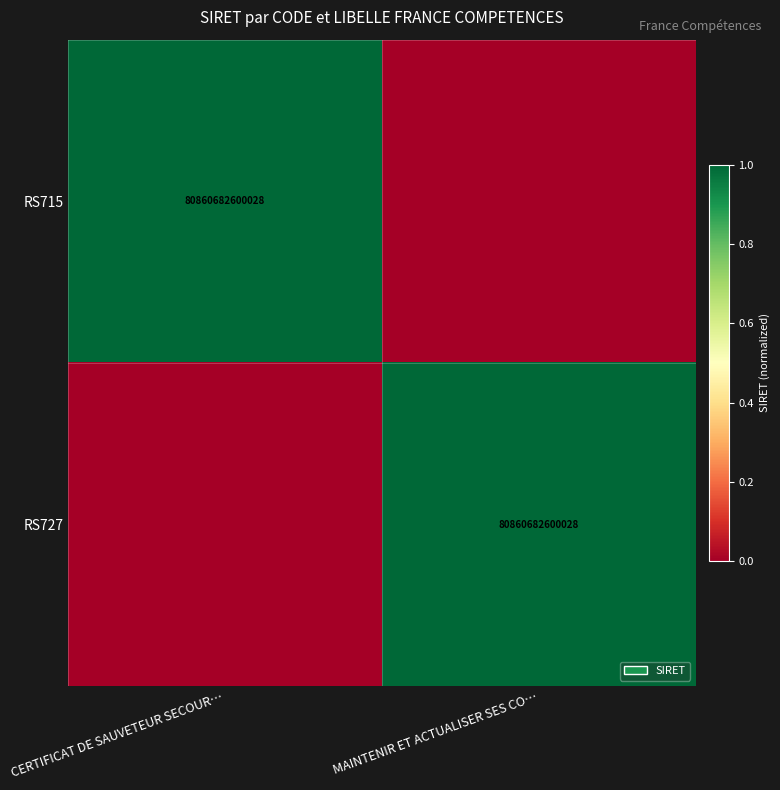

Is it true that RS715 equals 80860682600028 at CERTIFICAT DE SAUVETEUR SECOUR…?

True